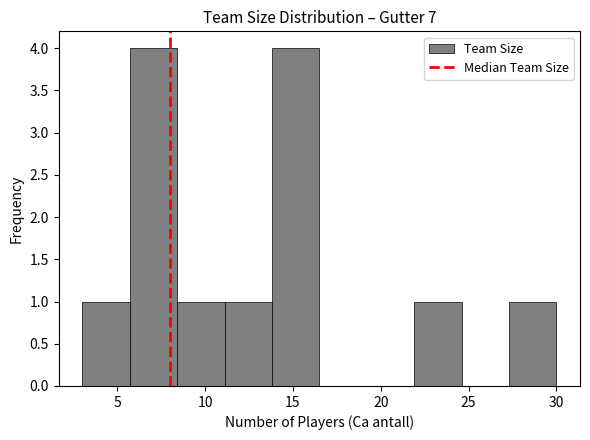

Reading left to right, transcribe this chart: for each bar, give the range it covers on the x-axis and its height. Neither the bar edges nor the heights are printed on the chart, so give them approximately, as read against the axes.

3.0 to 5.7: 1
5.7 to 8.4: 4
8.4 to 11.1: 1
11.1 to 13.8: 1
13.8 to 16.5: 4
16.5 to 19.2: 0
19.2 to 21.9: 0
21.9 to 24.6: 1
24.6 to 27.3: 0
27.3 to 30.0: 1